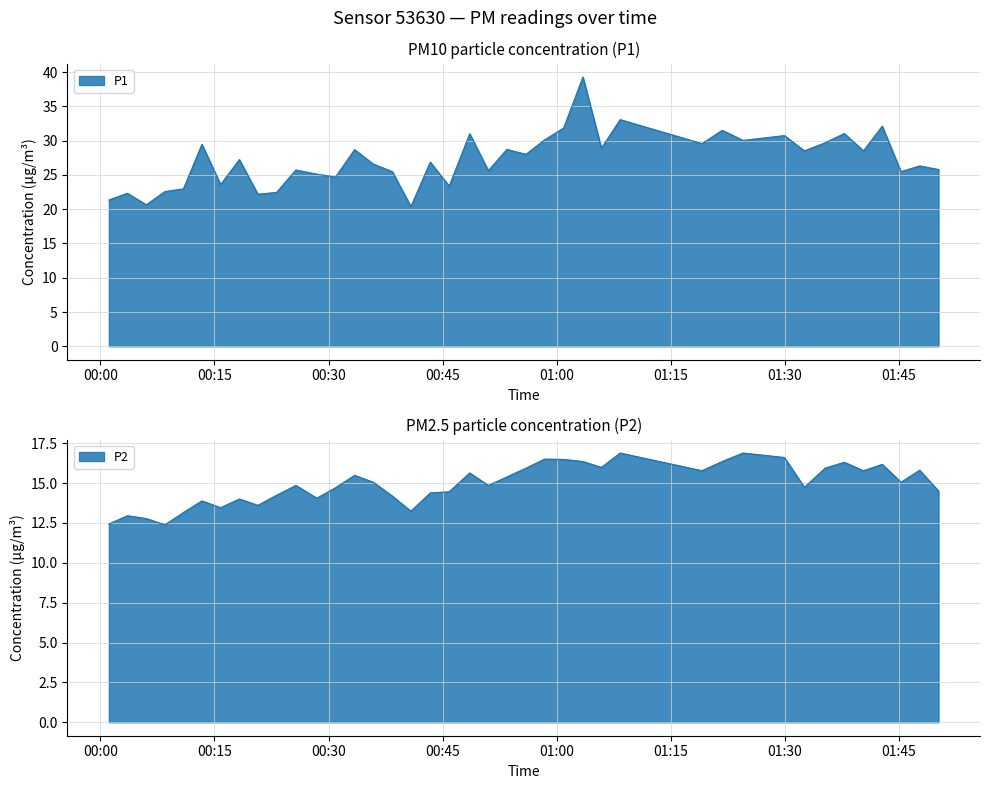

What value does the P2 series have at 2022-09-24T00:28:27?

14.1